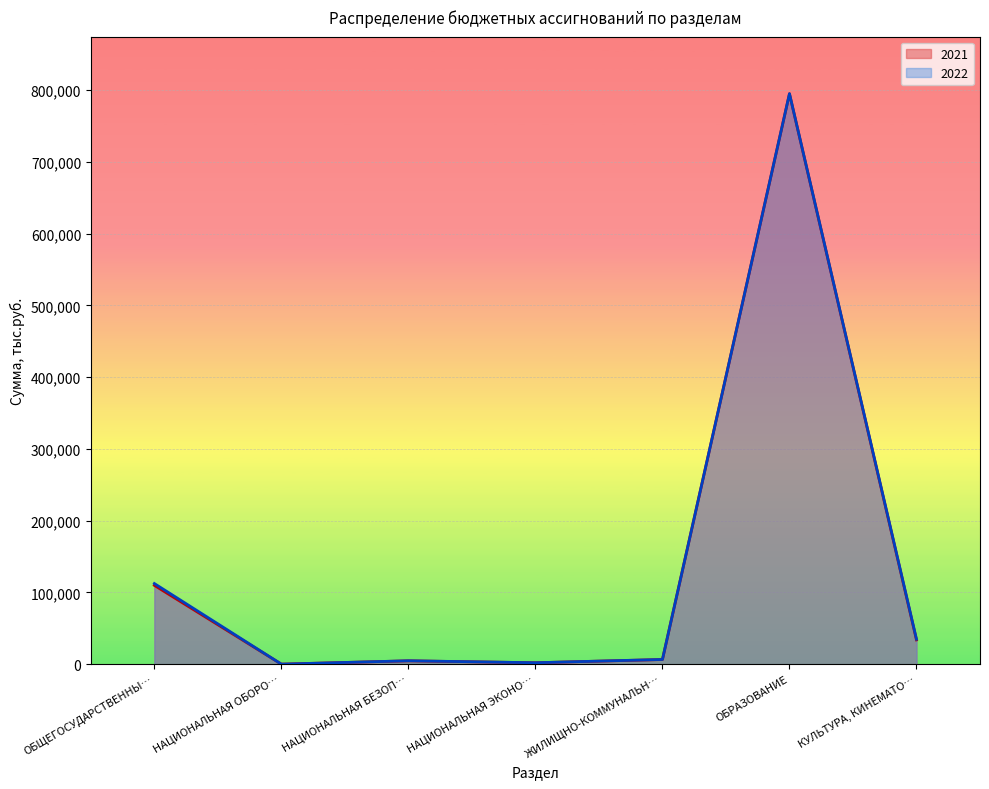

The value of 2022 at ОБРАЗОВАНИЕ is 402983.0. True or false?

False